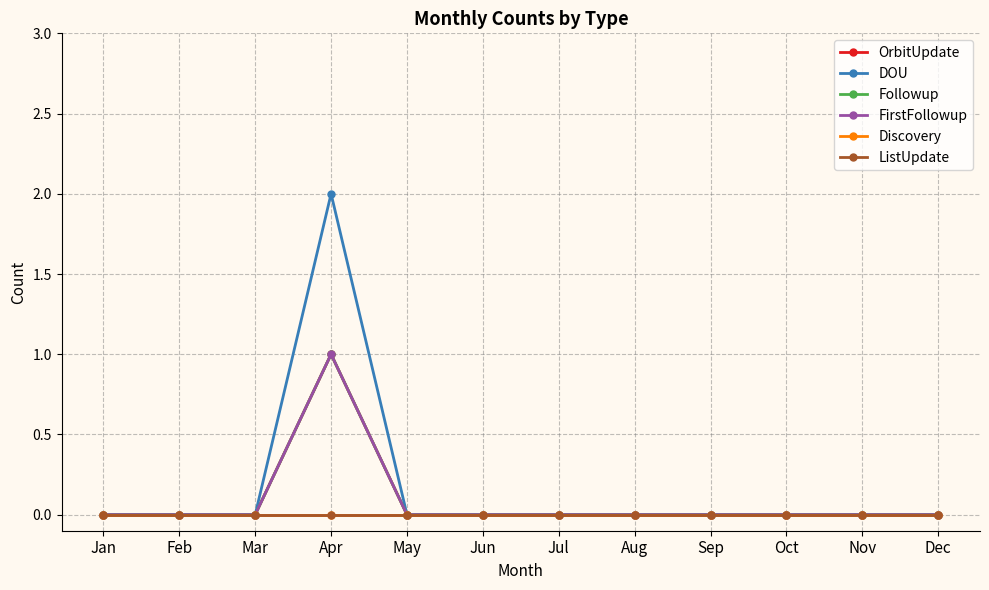

True or false: Discovery and FirstFollowup intersect in this chart.

False